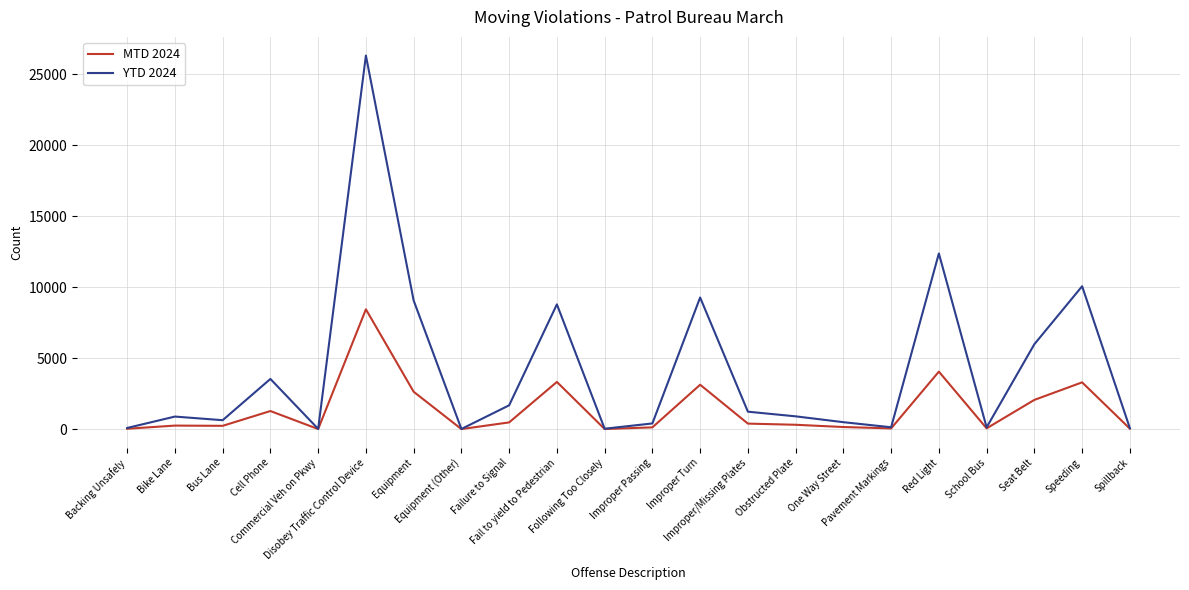

Which series changed the most between Cell Phone and Failure to Signal?

YTD 2024